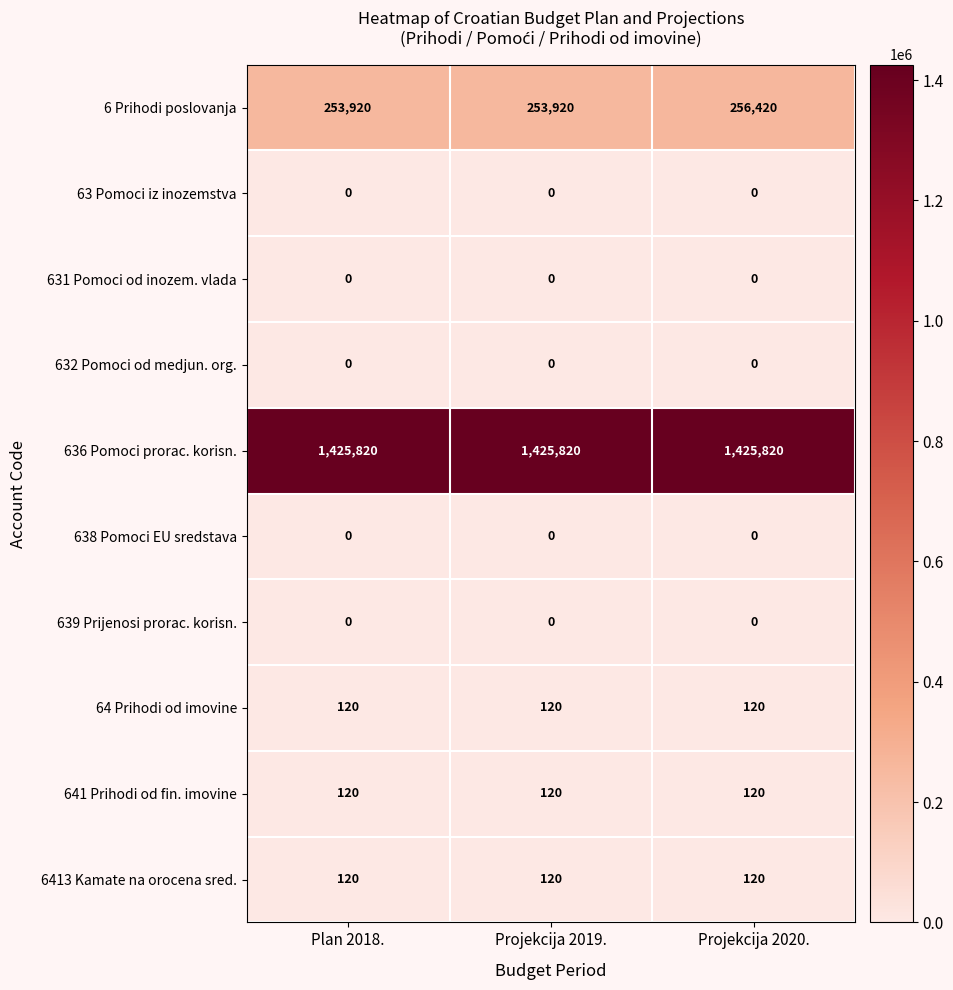

Which series changed the most between Projekcija 2019. and Projekcija 2020.?

6 Prihodi poslovanja